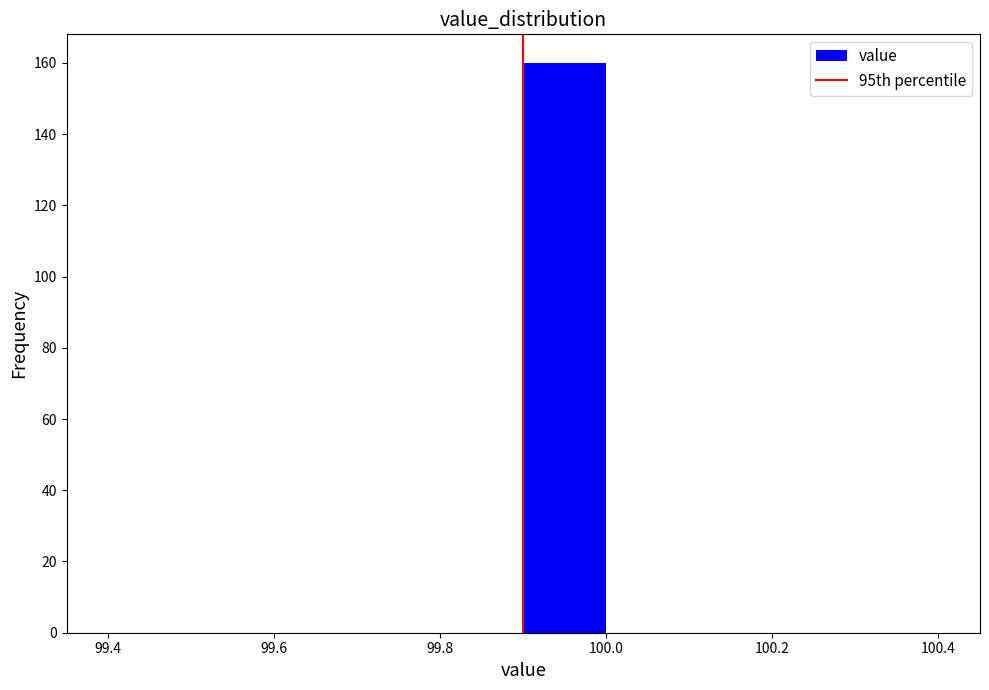

Reading left to right, transcribe this chart: for each bar, give the range it covers on the x-axis and its height. The values are not printed on the chart, so give them approximately, as read against the axis.

99.4 to 99.5: 0
99.5 to 99.6: 0
99.6 to 99.7: 0
99.7 to 99.8: 0
99.8 to 99.9: 0
99.9 to 100.0: 160
100.0 to 100.1: 0
100.1 to 100.2: 0
100.2 to 100.3: 0
100.3 to 100.4: 0